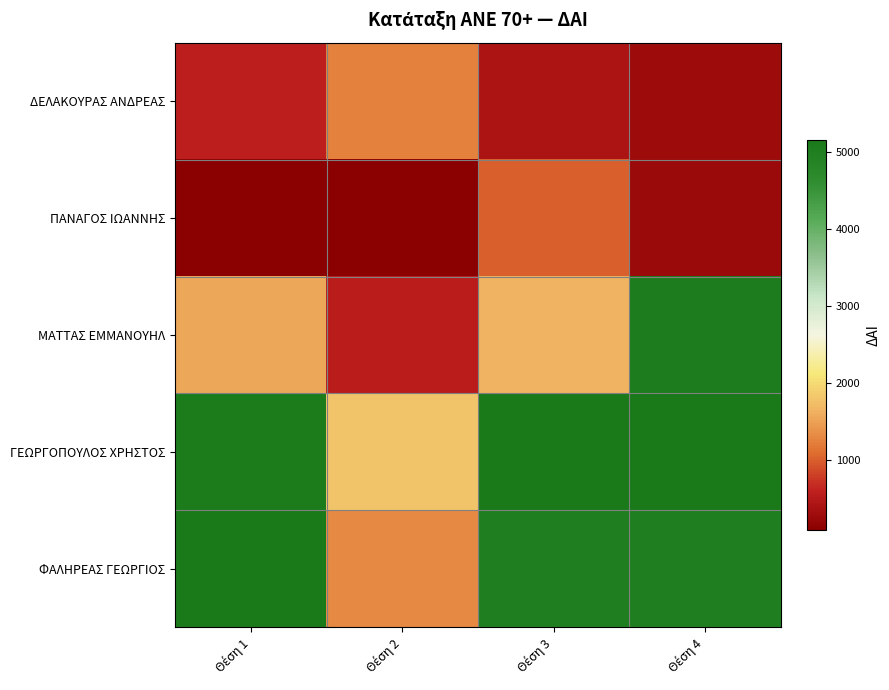

At how many categories does at least one series exceed 3516?

3